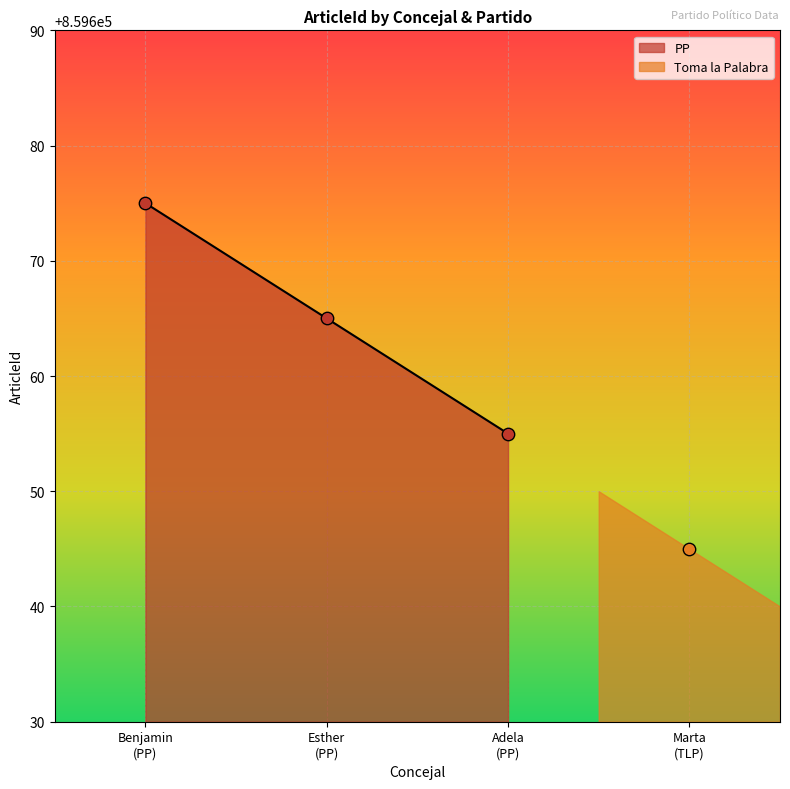

What is the minimum value for PP?

859655